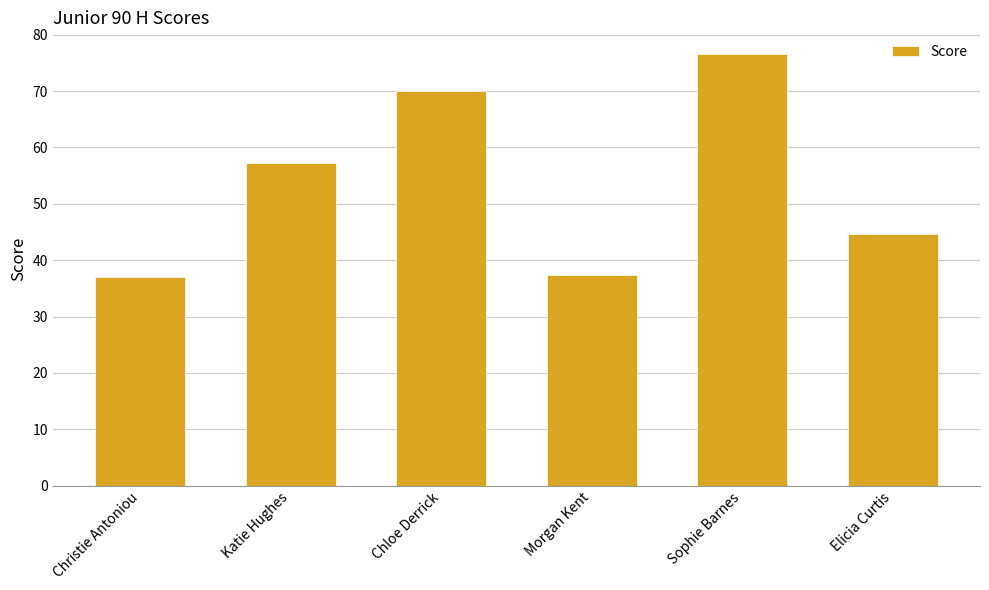

The value at Elicia Curtis is 44.6. True or false?

True